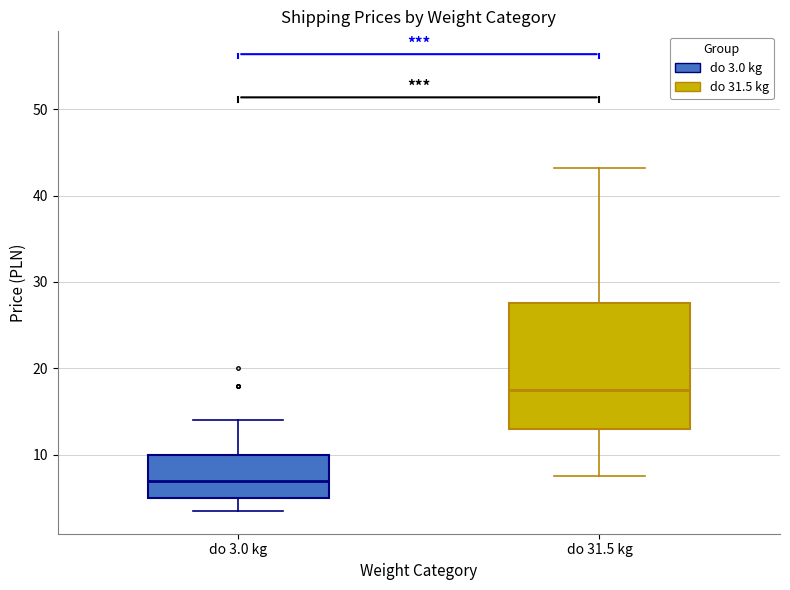

Where does the lower whisker of the box for do 31.5 kg end on the y-axis? The values are not printed on the chart, so give them approximately, as read against the axis.

8